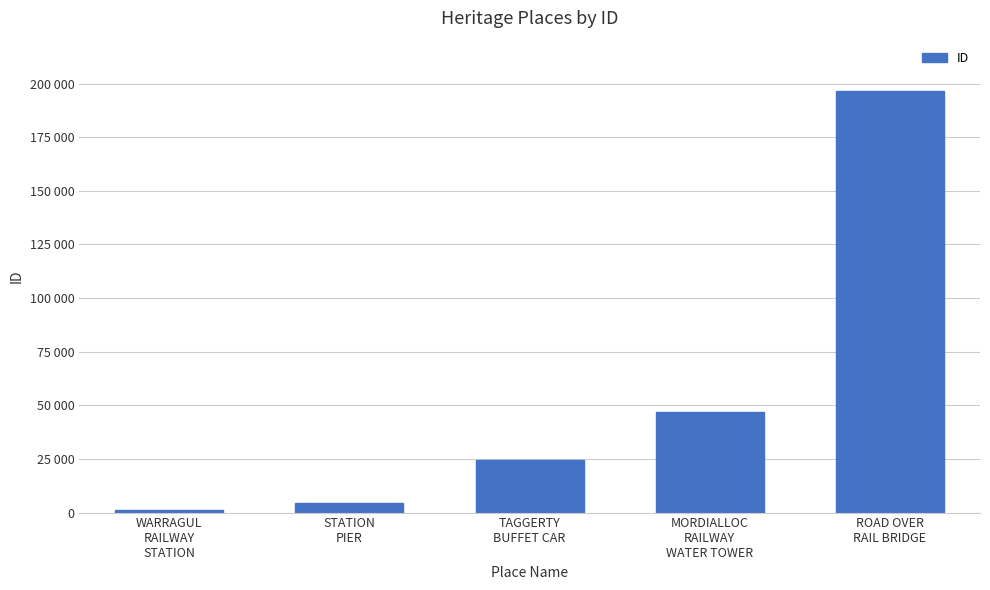

Are the bars horizontal?

No